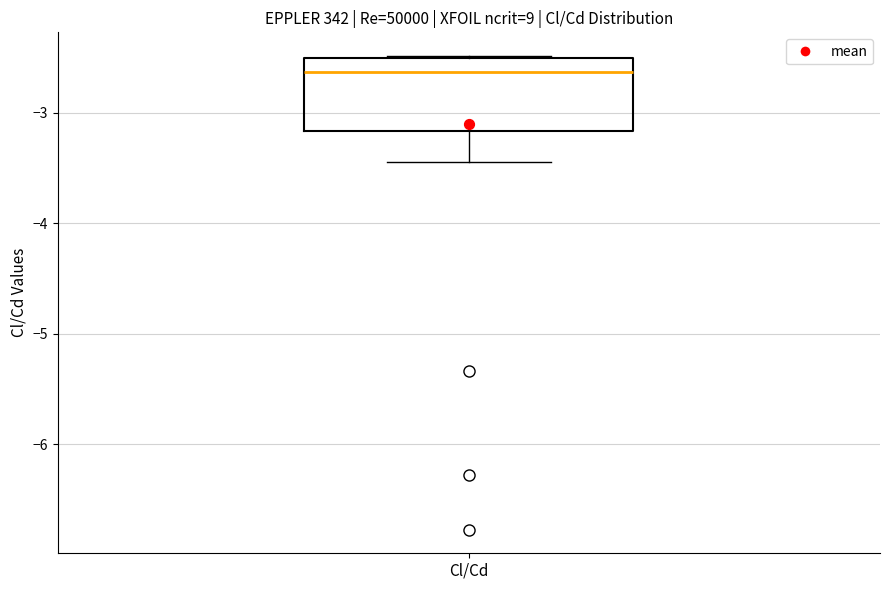

Read this box plot against the y-axis: the position of the median line, the range covered by the box, and the ends of both whiskers. The values are not printed on the chart, so give them approximately, as read against the axis.

median -2.6, box -3.2 to -2.5, whiskers -3.5 to -2.5